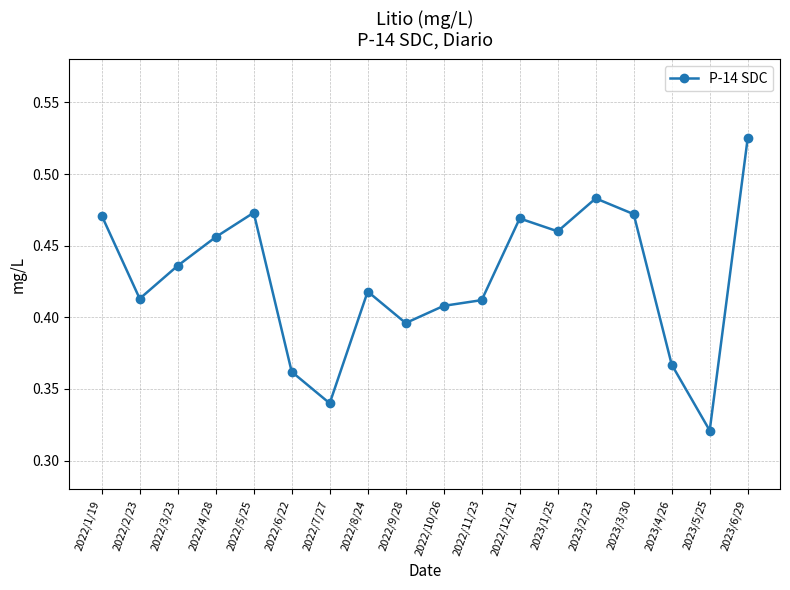

Where is the first local minimum?

2022/2/23